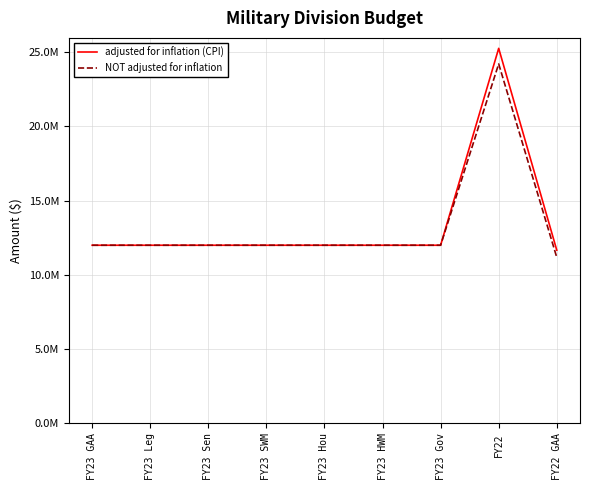

True or false: adjusted for inflation (CPI) has more than 0 points higher than both neighbors.

True